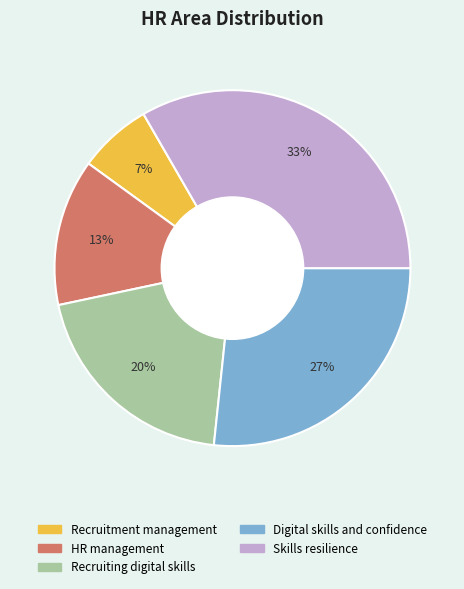

Count the number of slices in the pie.

5